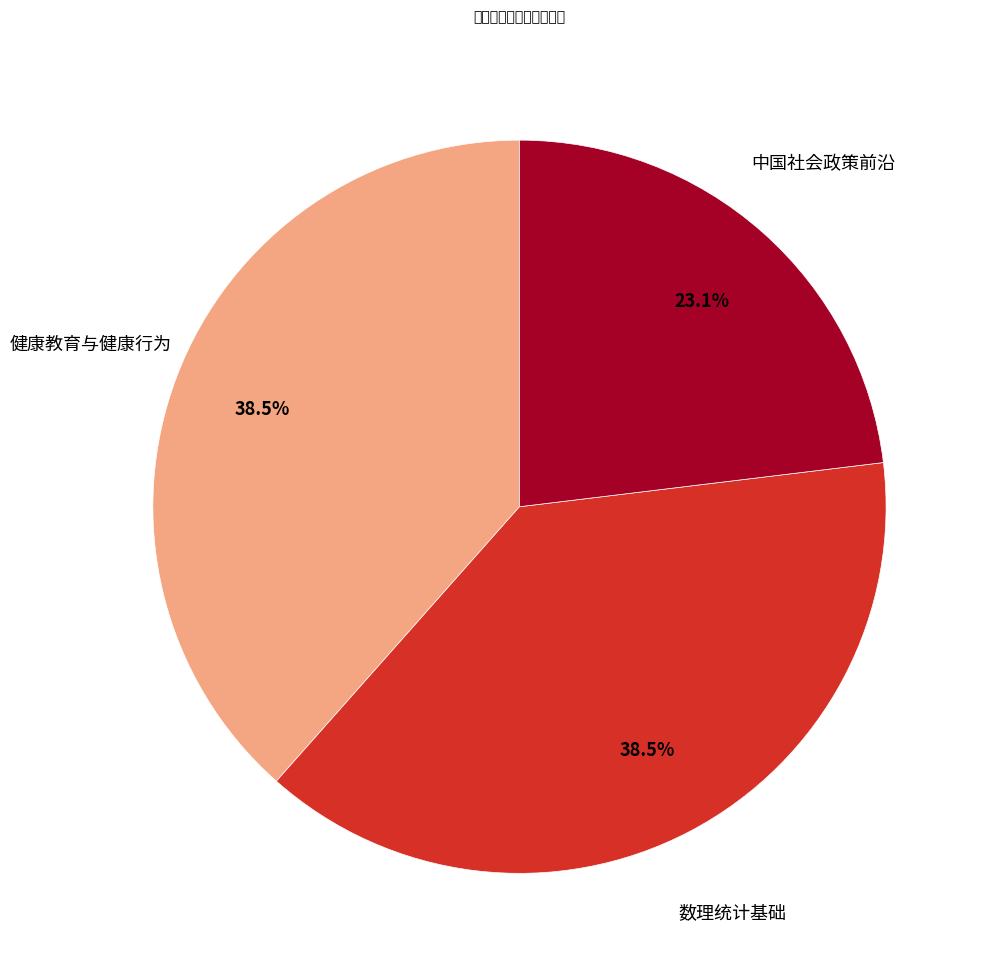

Count the number of slices in the pie.

3